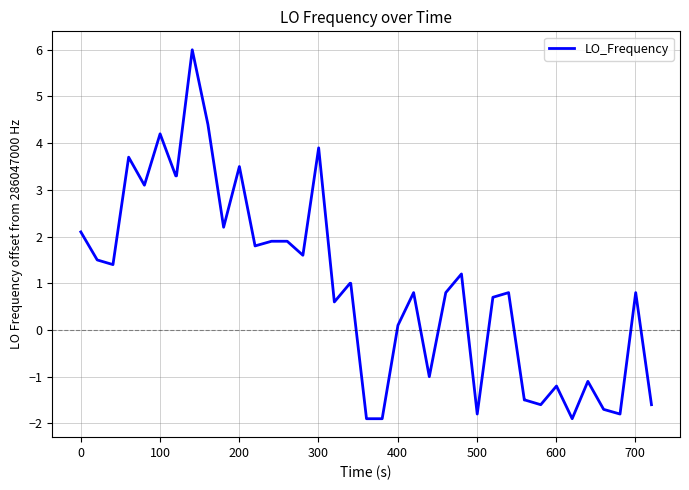

What is the maximum value shown in the chart?

6.0